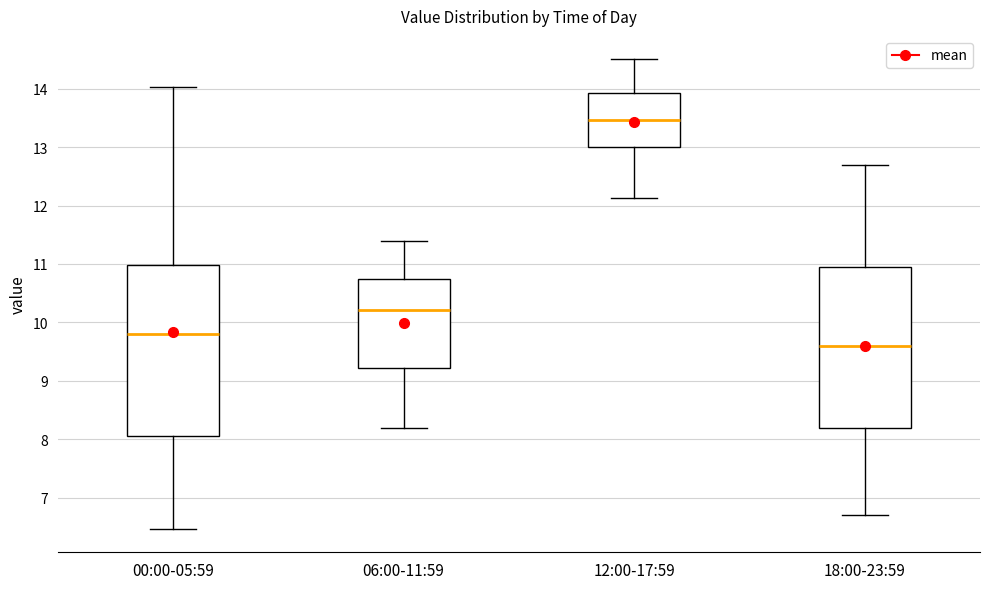

Which box's median line is the lowest?

18:00-23:59